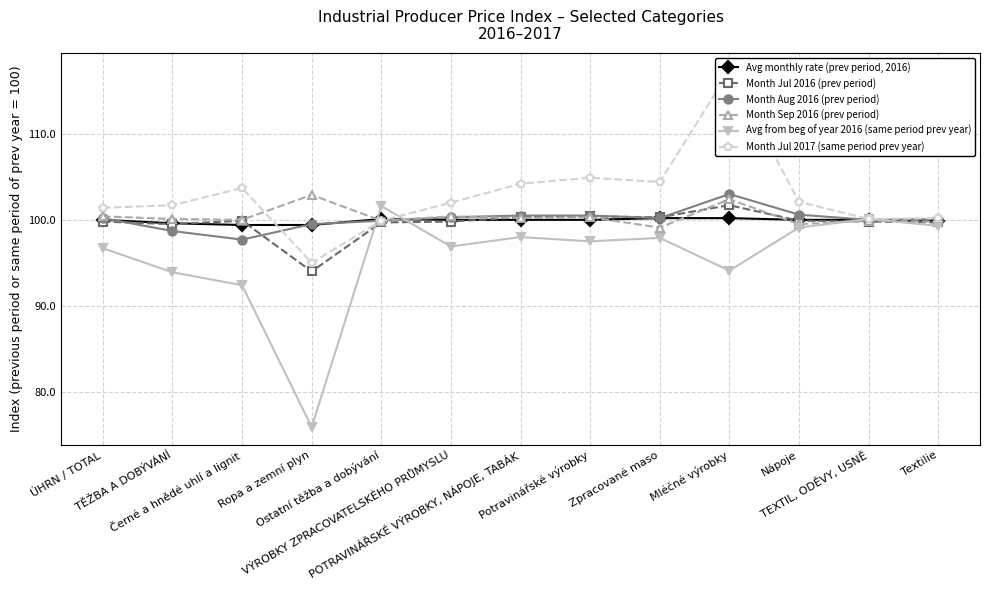

How many series are shown in this chart?

6